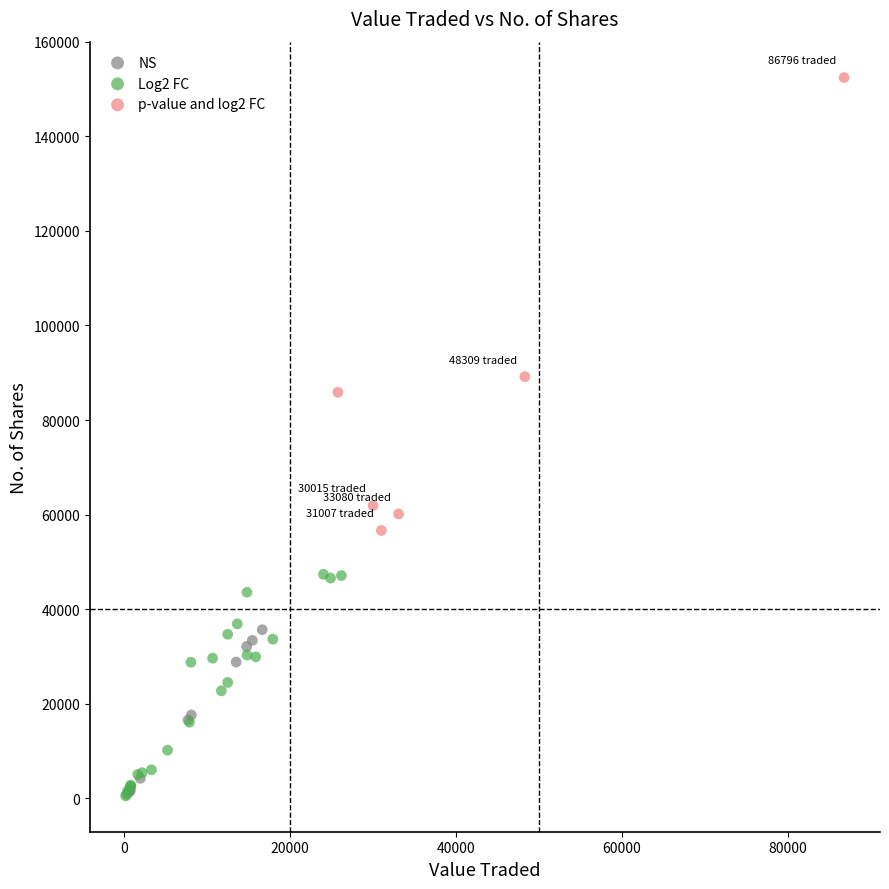

What are all the series names shown in the legend?

NS, Log2 FC, p-value and log2 FC